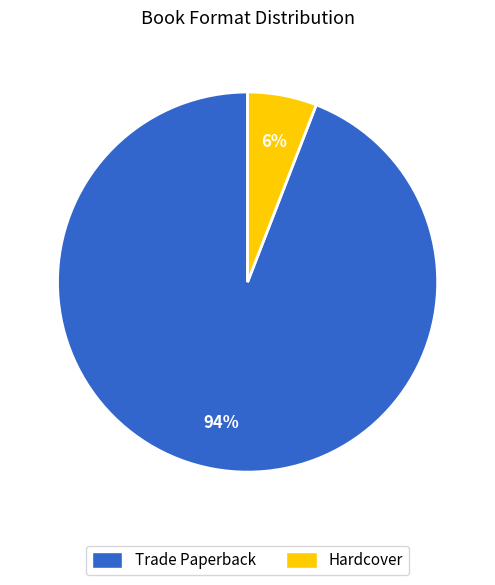

Between Trade Paperback and Hardcover, which is larger?

Trade Paperback